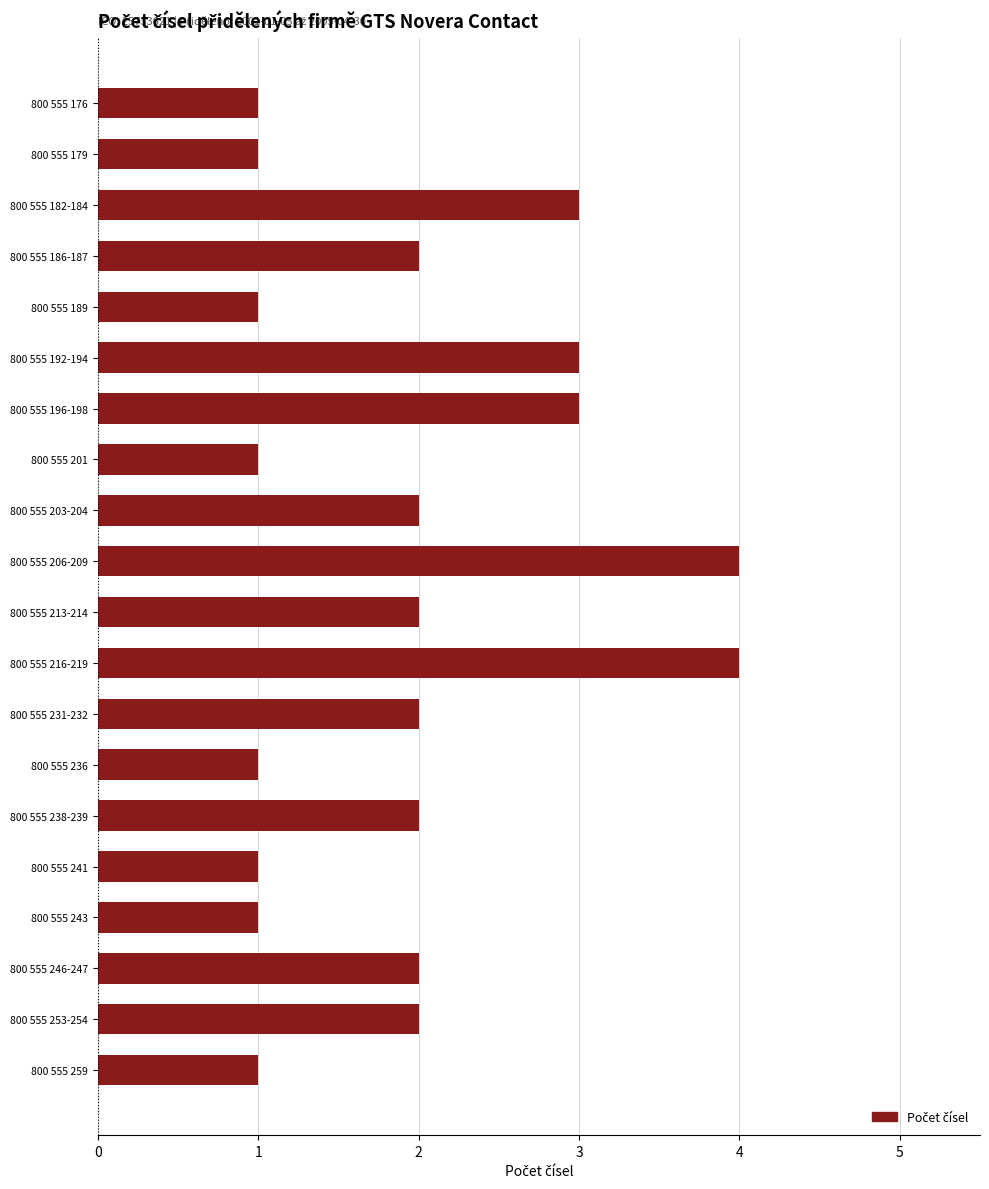

What is the label of the 3rd bar from the bottom?

800 555 246-247